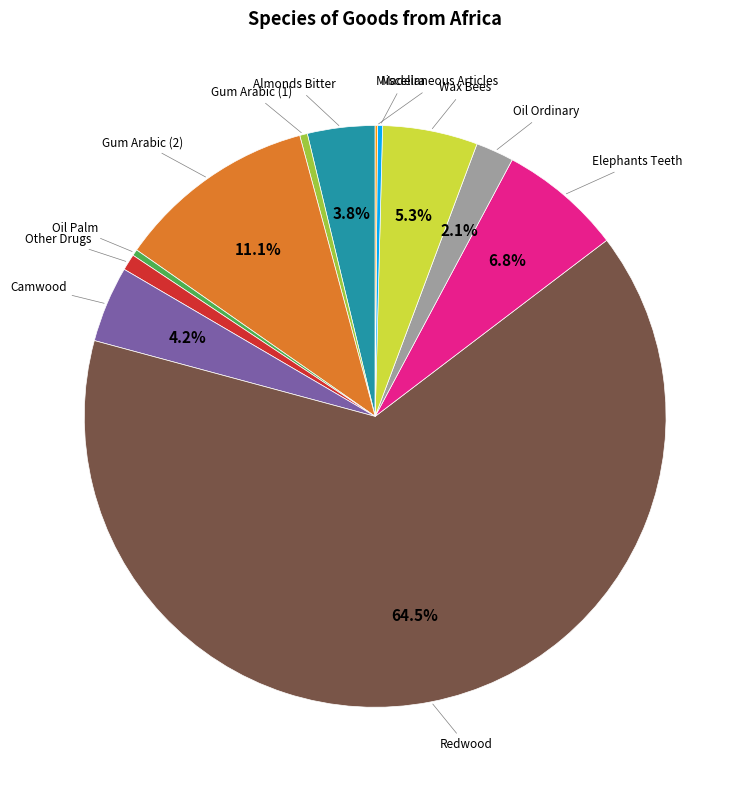

Is there a majority slice in this chart?

Yes